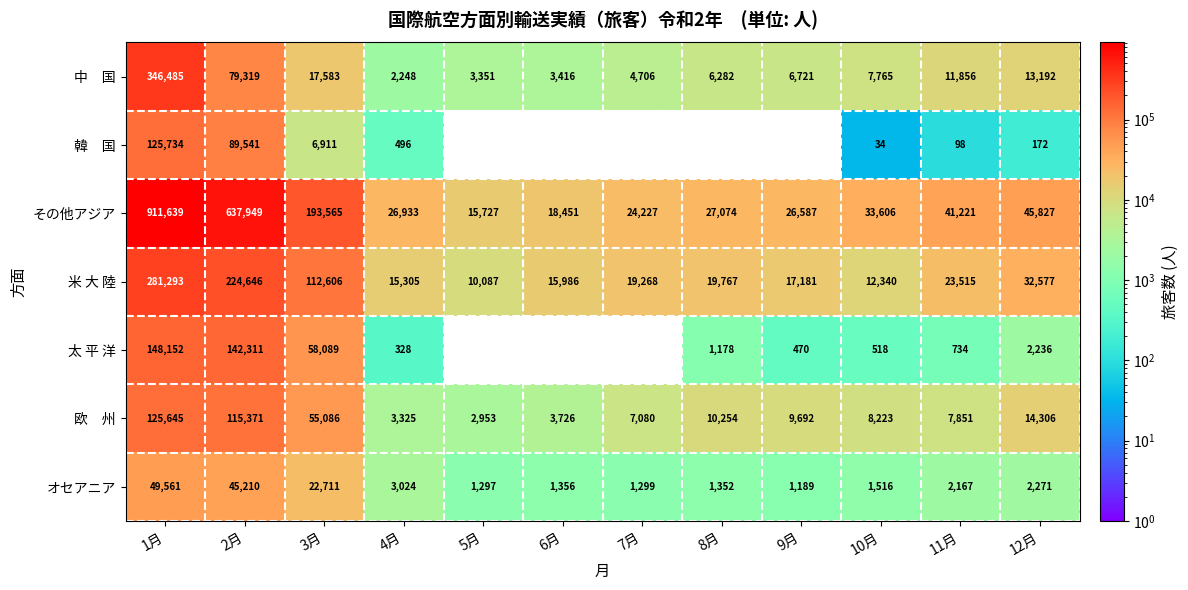

What is the difference between the highest and lowest values at 5月?

15727